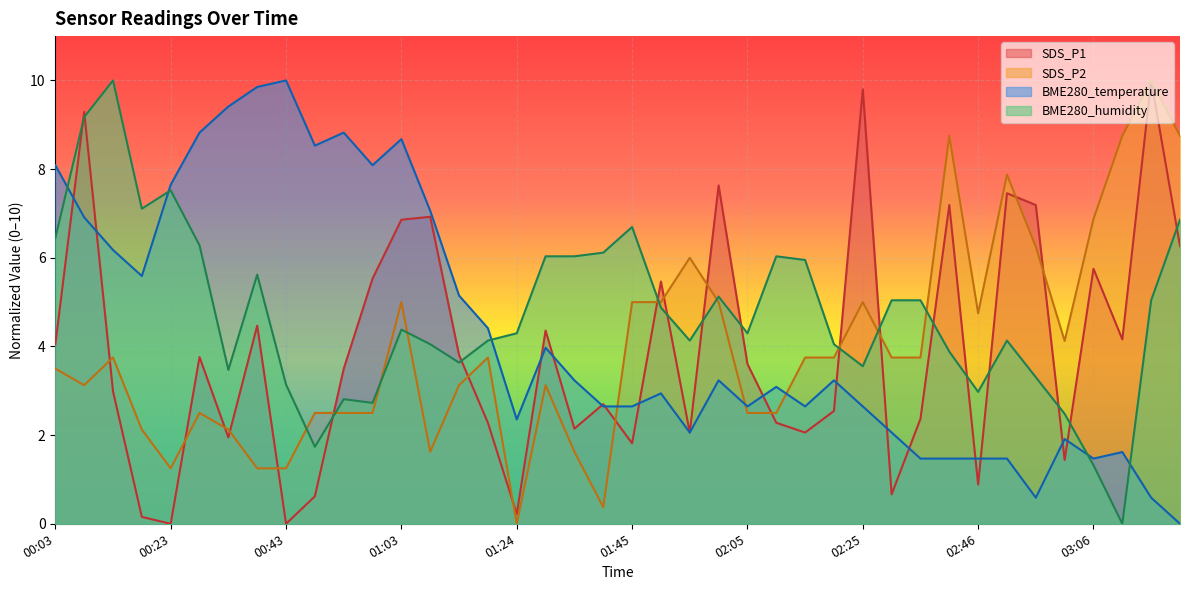

At which label does BME280_humidity reach its peak?

00:13